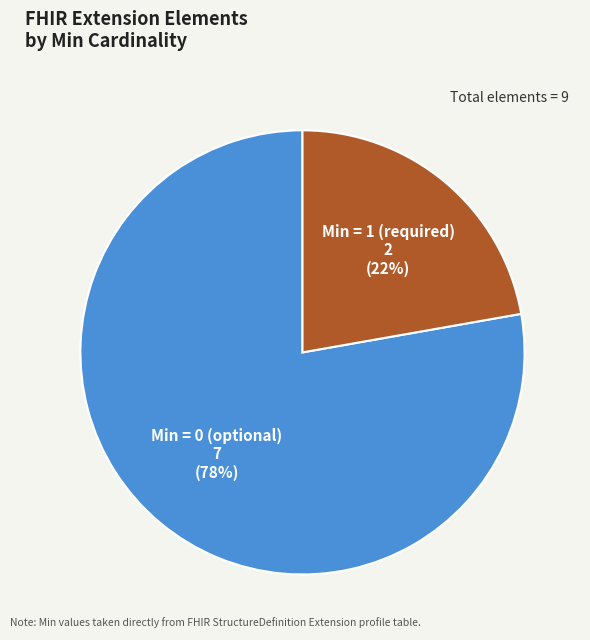

To the nearest percent, what is the difference between the largest and smallest slice percentages?

56%